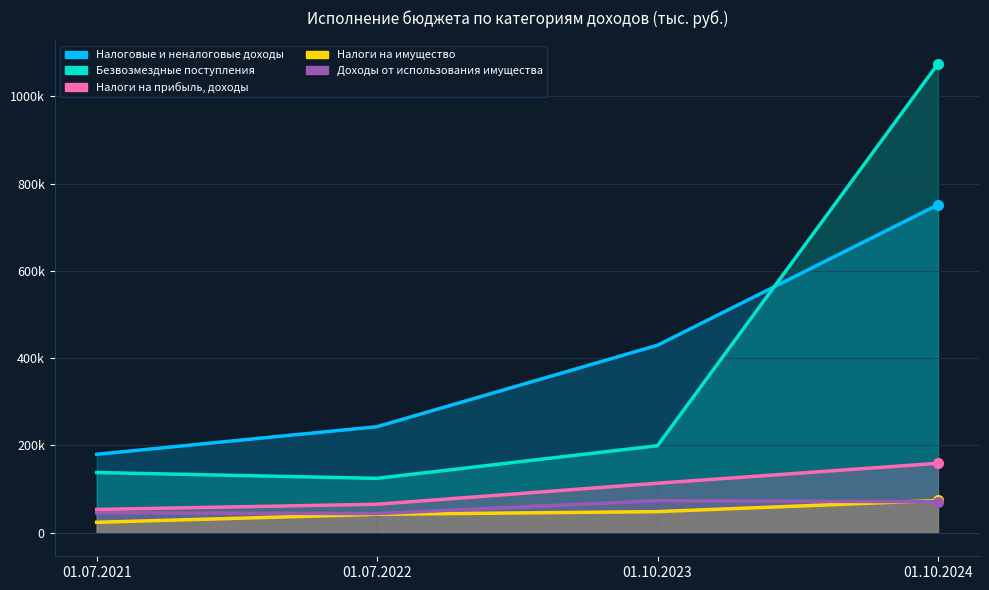

At which label does Безвозмездные поступления first exceed 199527?

01.10.2024